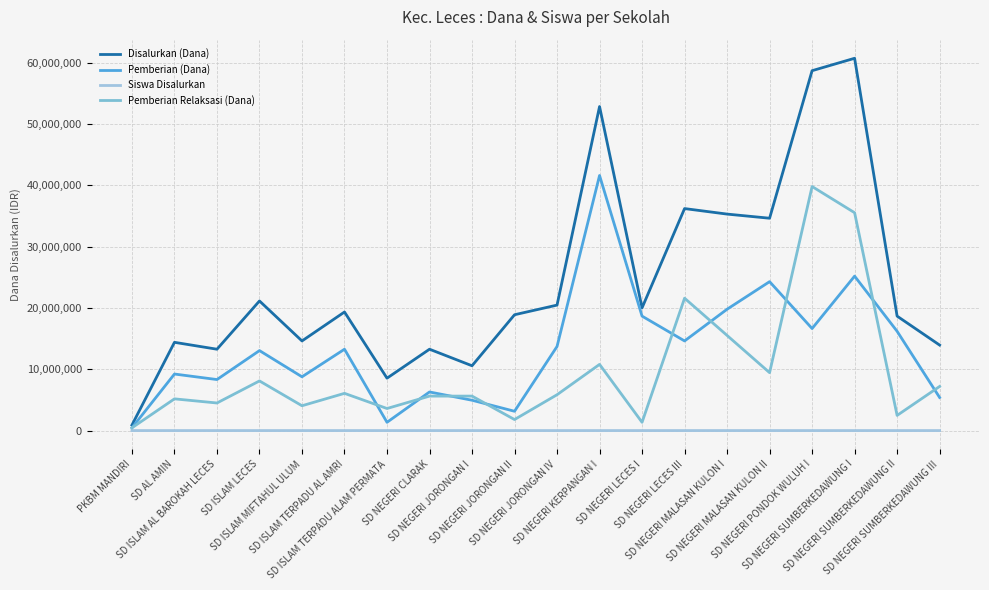

Where is the first local maximum for Pemberian Relaksasi (Dana)?

SD AL AMIN